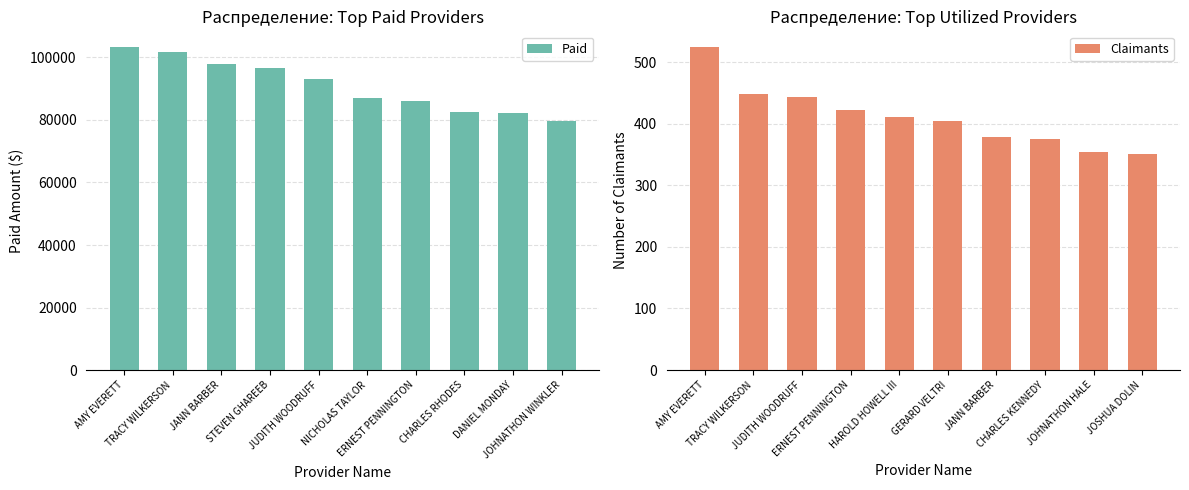

List the series in order of their peak value, lowest first.

Claimants, Paid